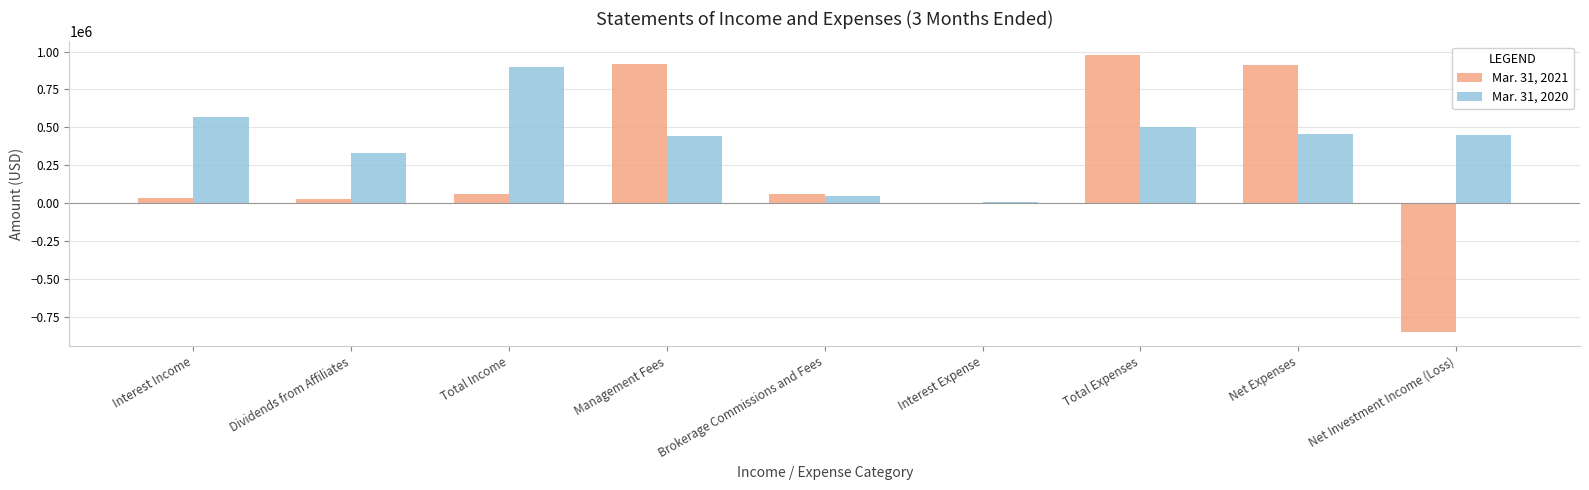

What is the average value of the Mar. 31, 2020 series?

411303